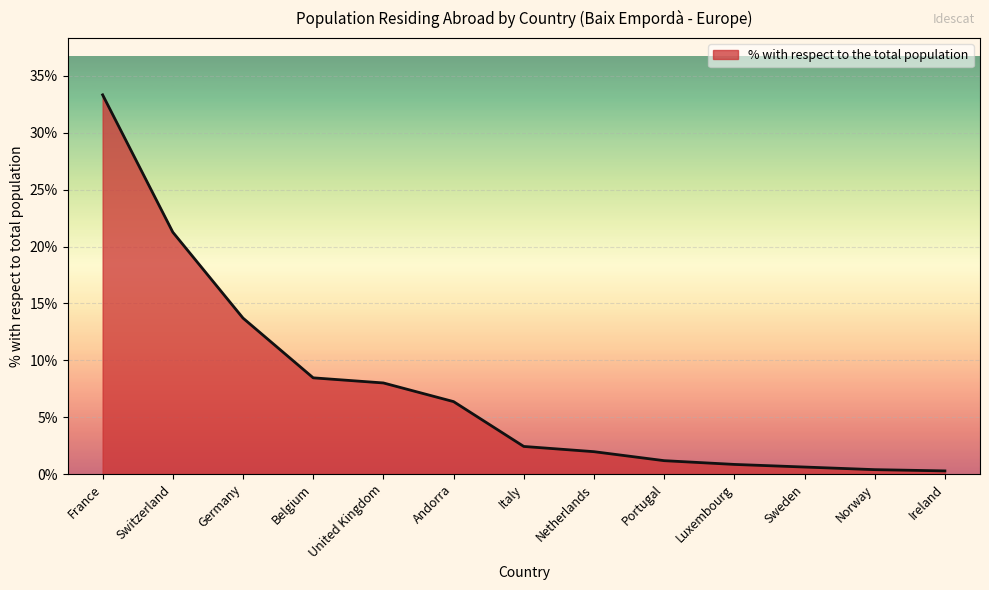

Between France and Portugal, which is larger?

France